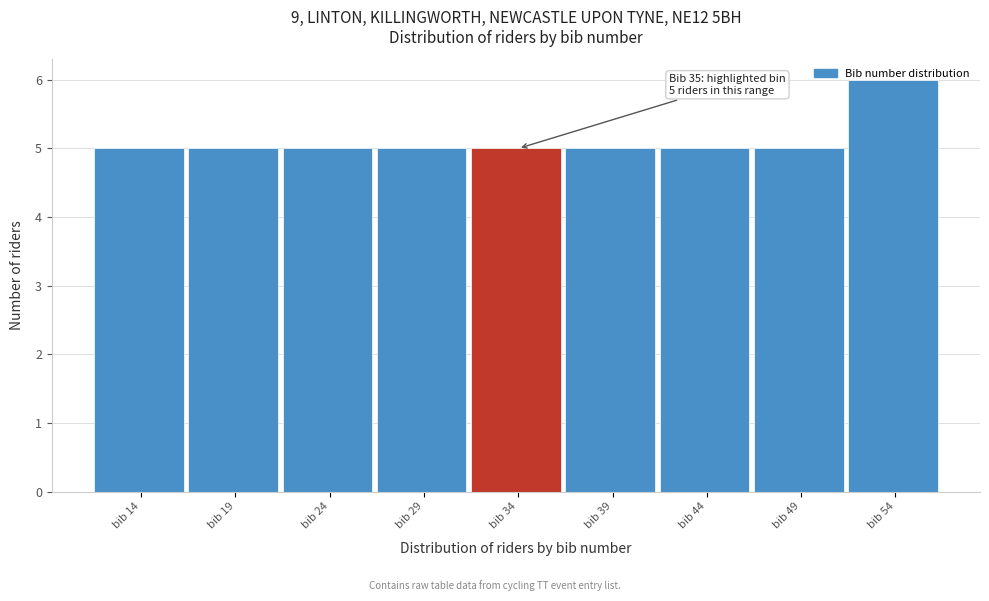

What is the ratio of the value at bib 24 to the value at bib 34?

1.0